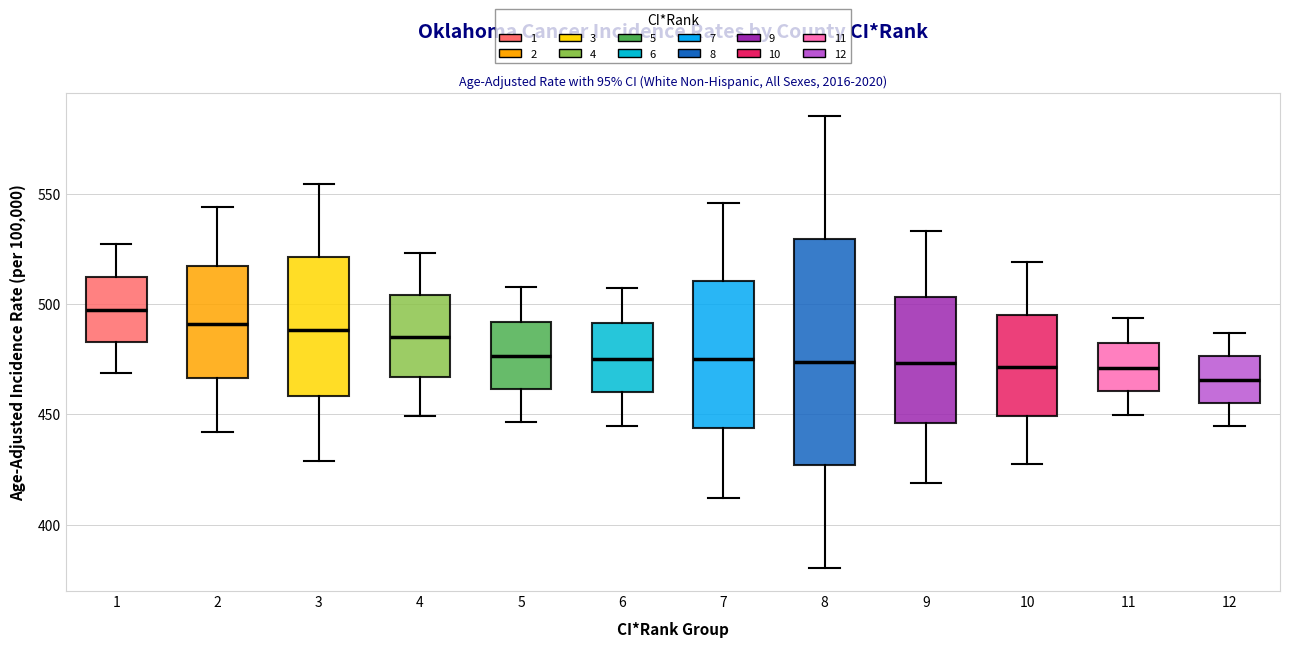

Which box has the lowest median line?

12